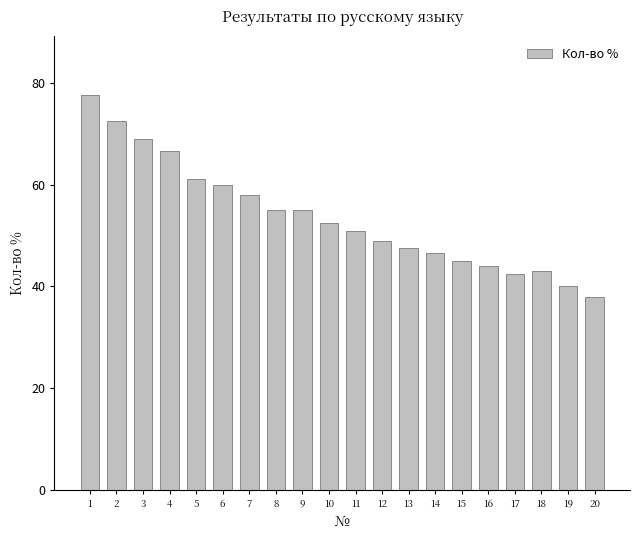

Count the number of data series in this chart.

1